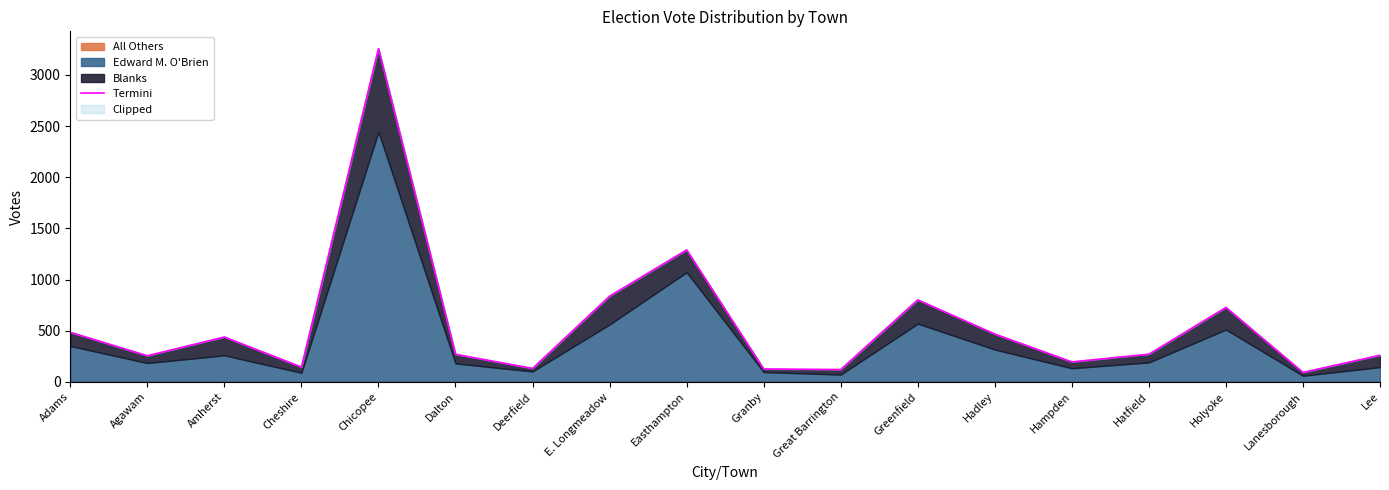

Approximately how many times larger is the value at Amherst compared to E. Longmeadow?

0.5